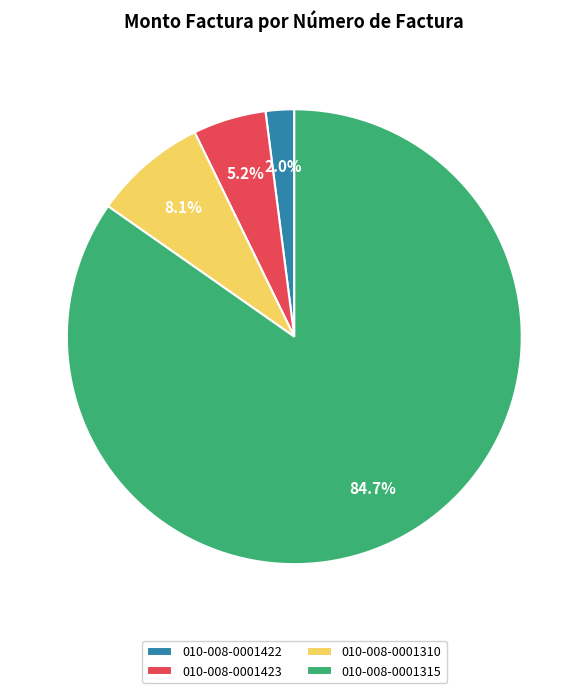

Is there a majority slice in this chart?

Yes